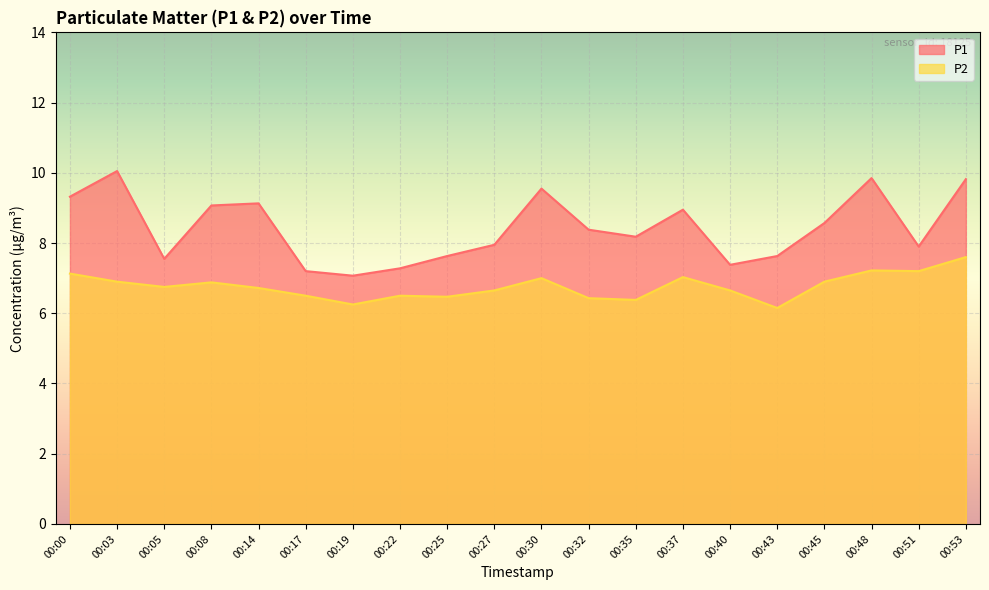

List the labels in order of P2 value, largest first.

00:53, 00:48, 00:51, 00:00, 00:37, 00:30, 00:03, 00:45, 00:08, 00:05, 00:14, 00:27, 00:40, 00:17, 00:22, 00:25, 00:32, 00:35, 00:19, 00:43